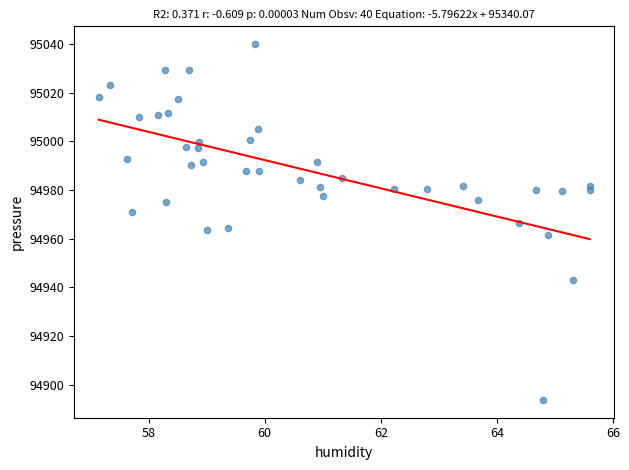

What is the range of X values (max minus min)?

8.5